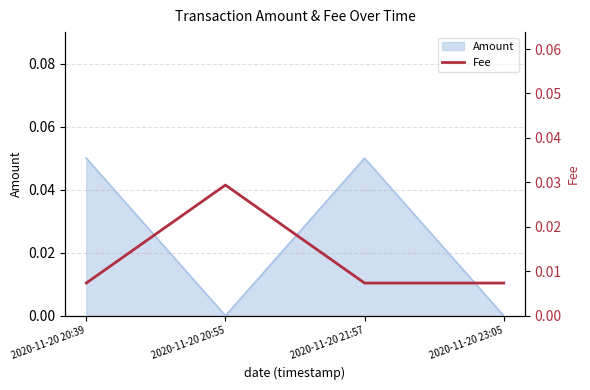

List the labels in order of value, largest first.

2020-11-20 20:55, 2020-11-20 20:39, 2020-11-20 21:57, 2020-11-20 23:05